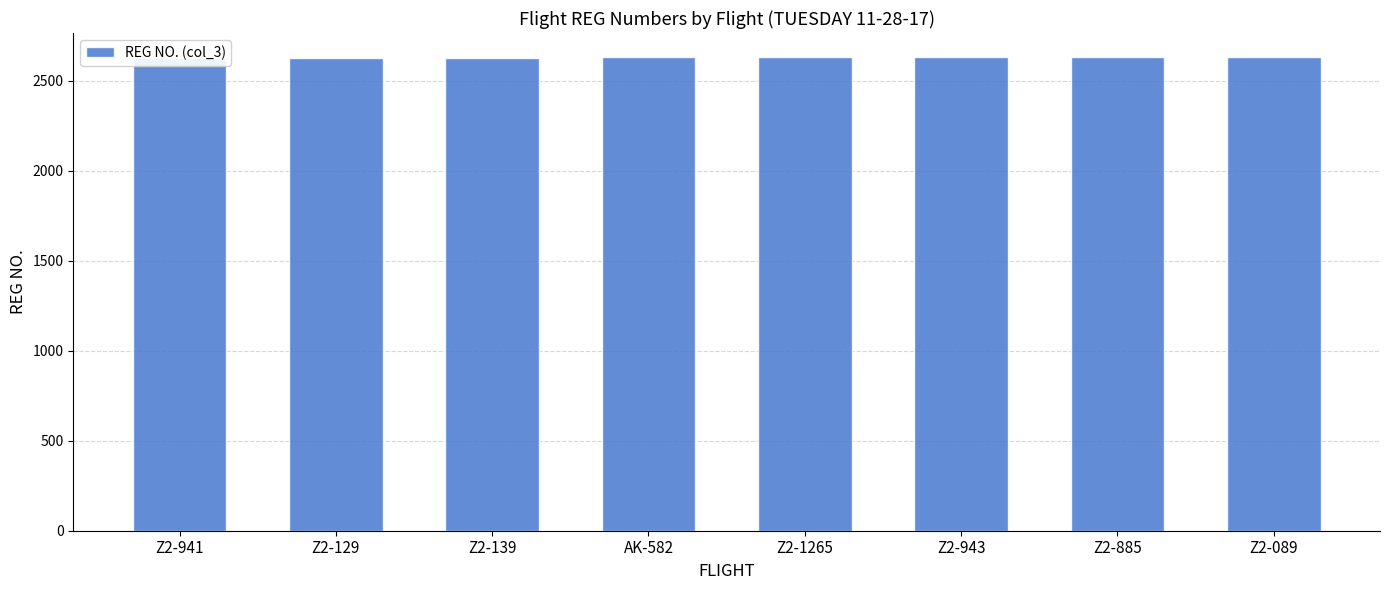

Where is the data nearest to the value 2629?

AK-582